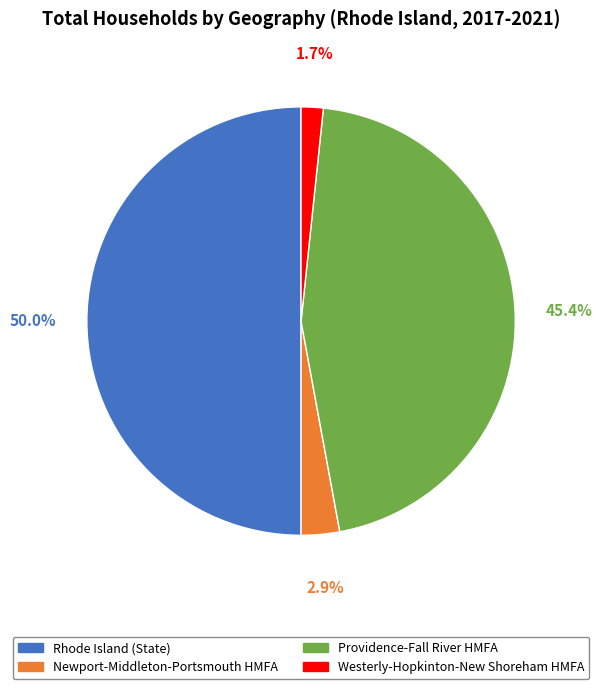

Does Newport-Middleton-Portsmouth HMFA represent more than half of the total?

No